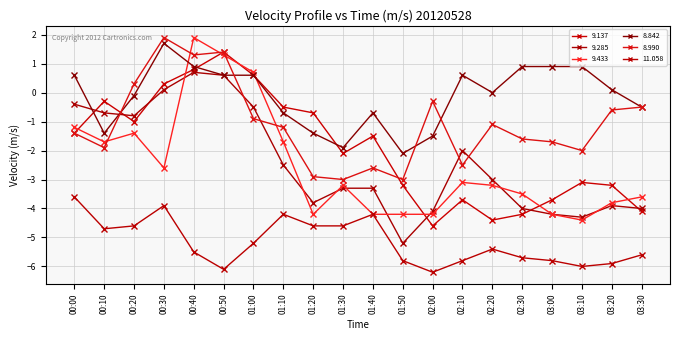

How many data points in 11.058 are above -5?

8